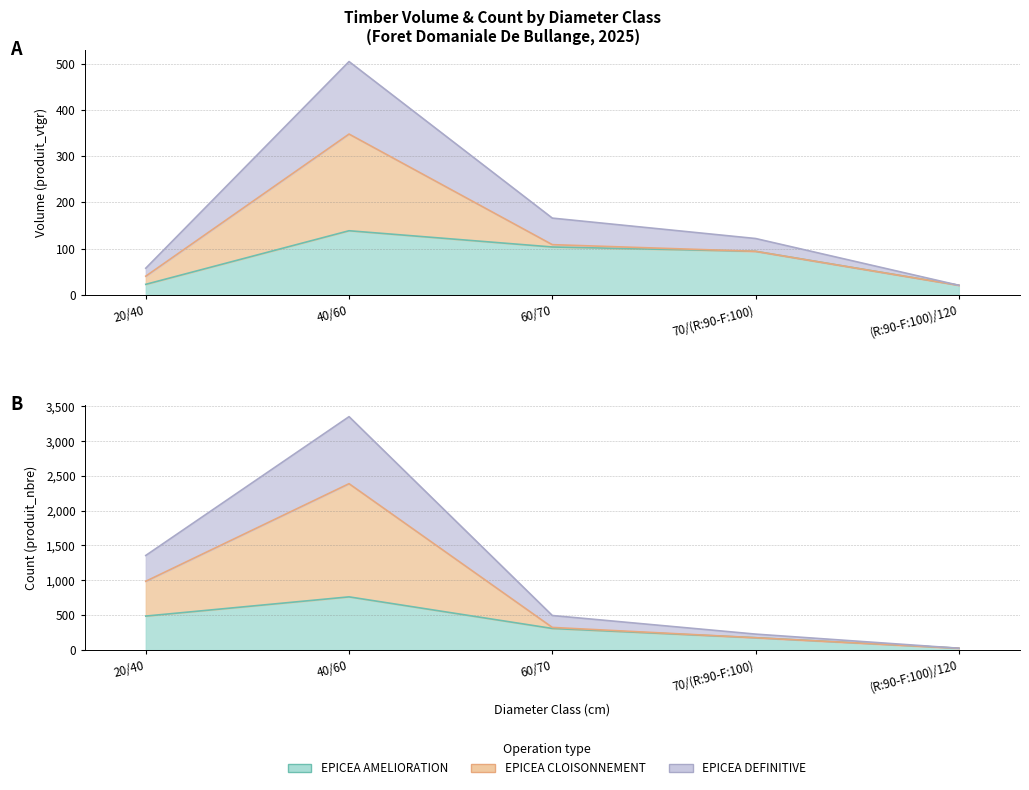

What is the label of the 3rd point from the right?

60/70